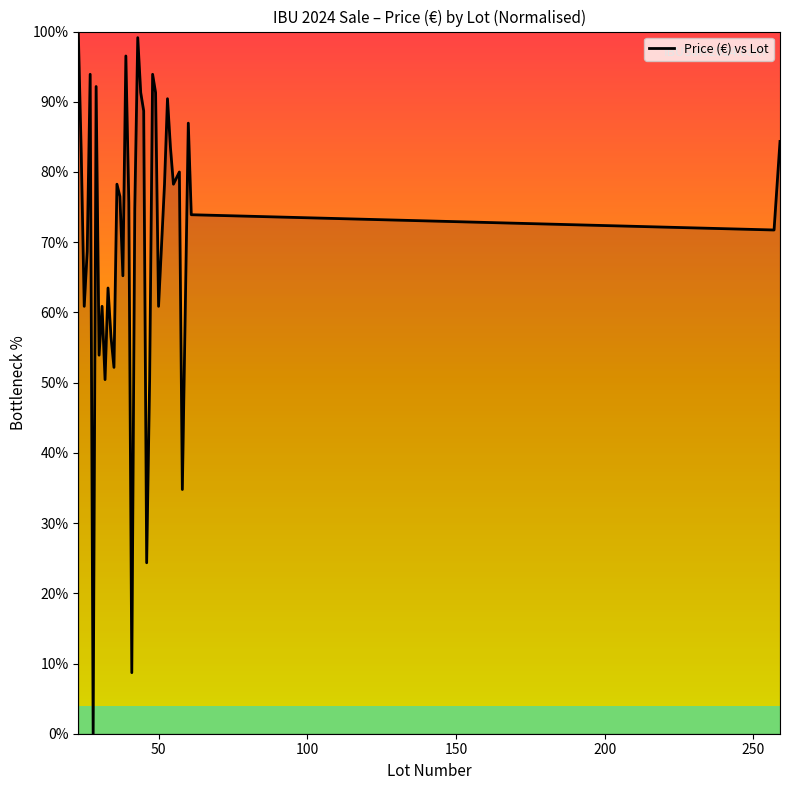

What is the maximum value shown in the chart?

100.0